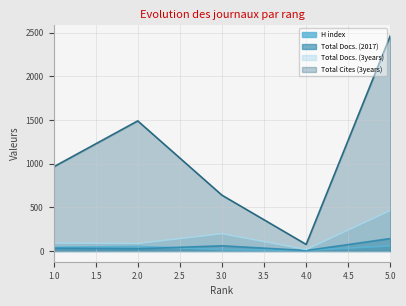

True or false: Total Cites (3years) line and H index line cross at least once.

False